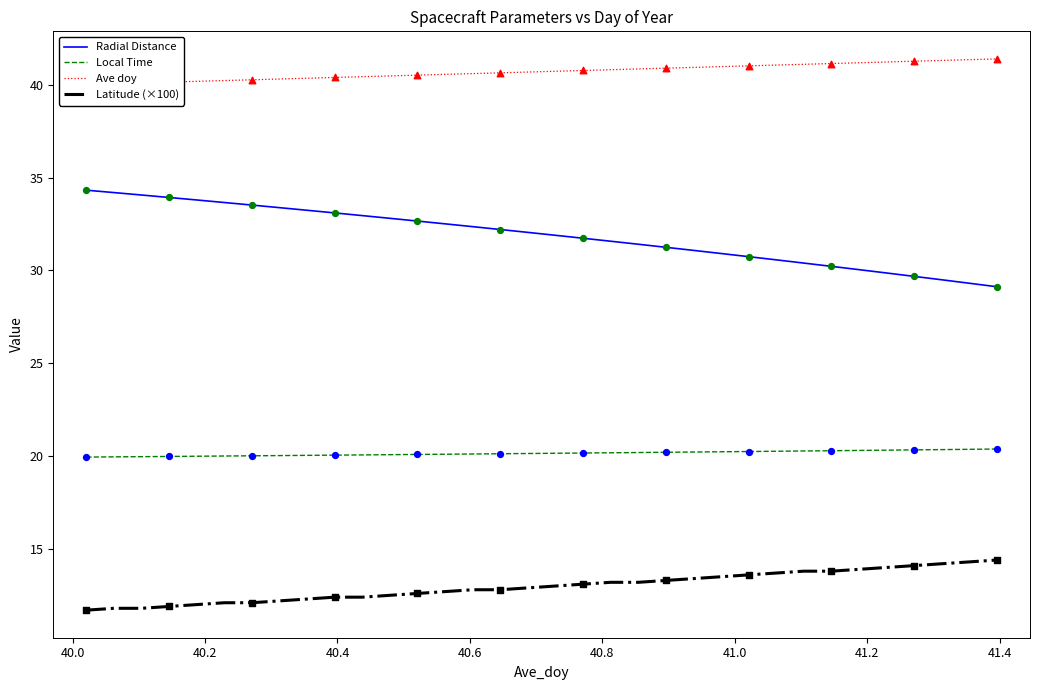

Which series has the widest spread of Y values?

Radial Distance